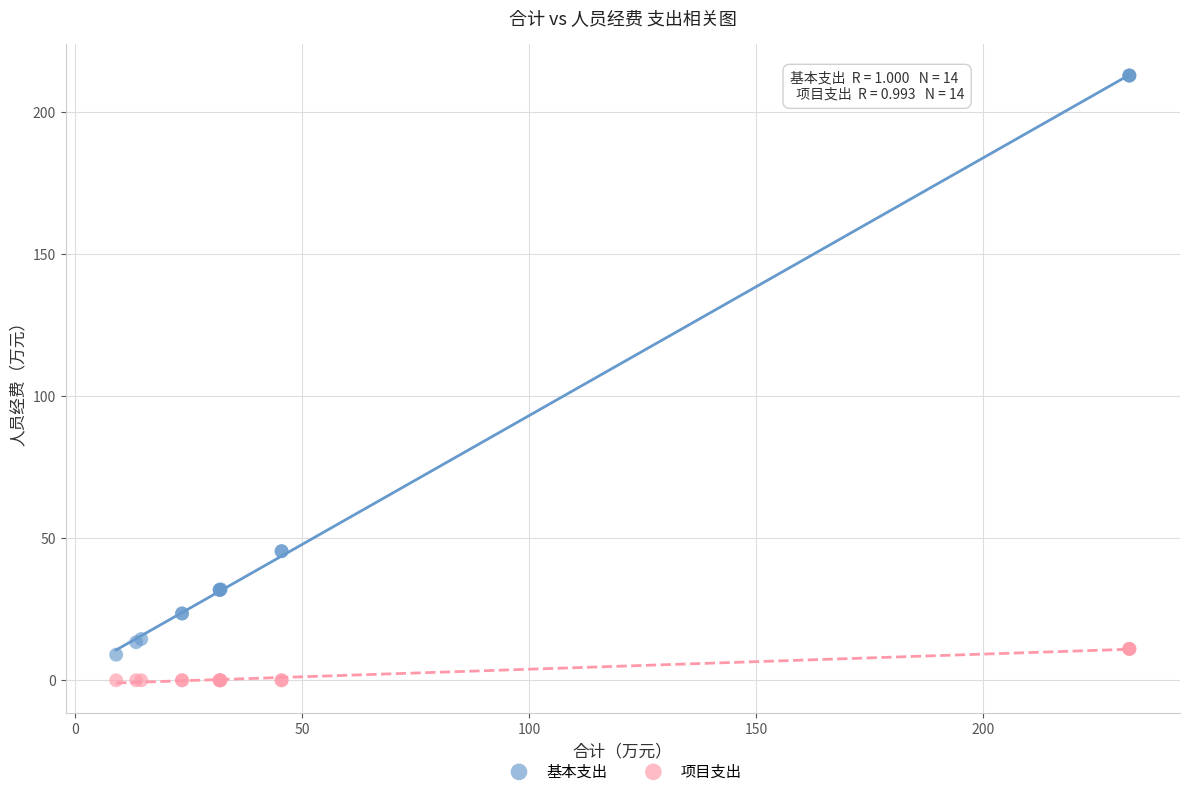

Which series reaches the minimum Y coordinate?

项目支出